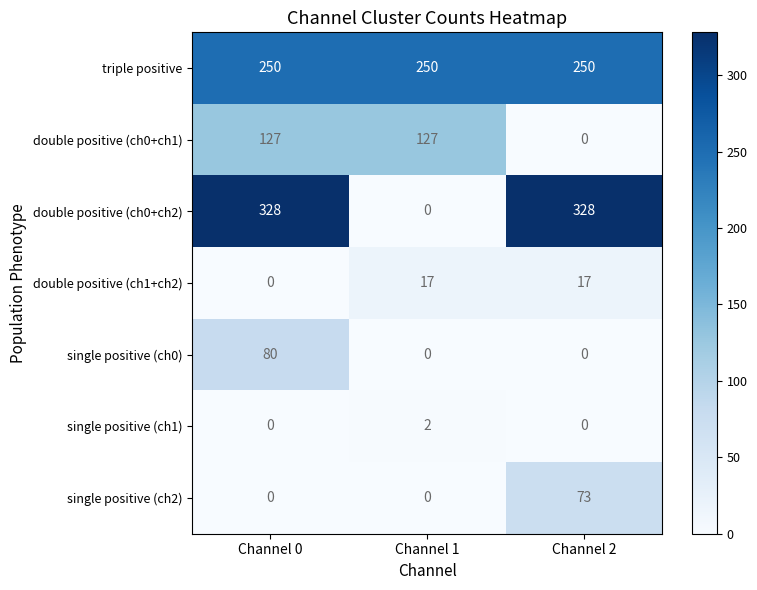

Is it true that single positive (ch0) equals 80 at Channel 0?

True